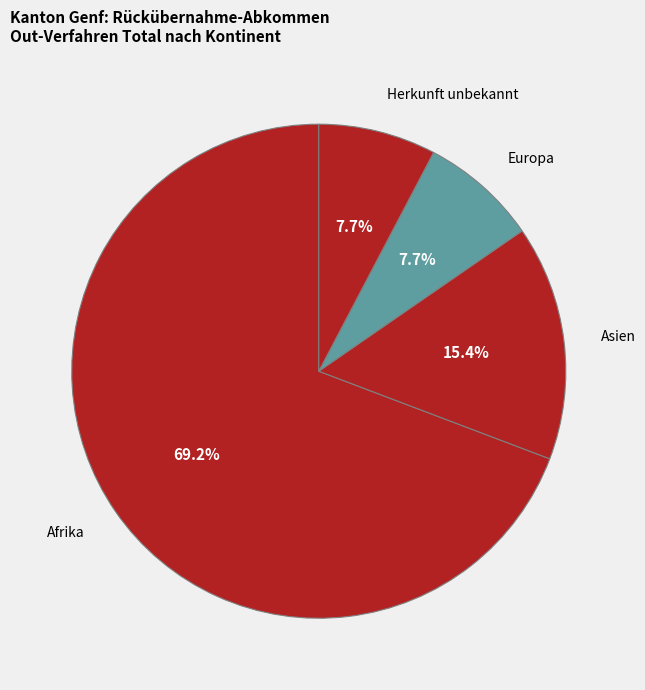

What is the largest slice in the pie chart?

Afrika